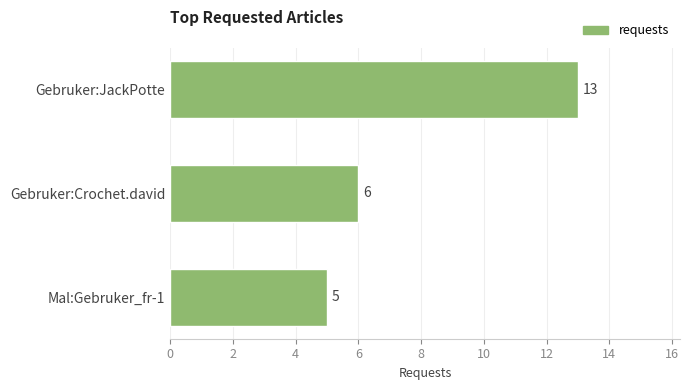

Is it true that the value at Mal:Gebruker_fr-1 is 5?

True